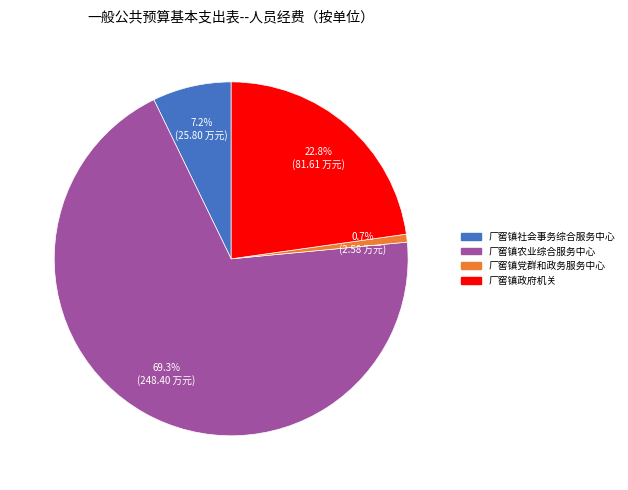

To the nearest percent, what is the combined percentage of 厂窖镇党群和政务服务中心 and 厂窖镇农业综合服务中心?

70%